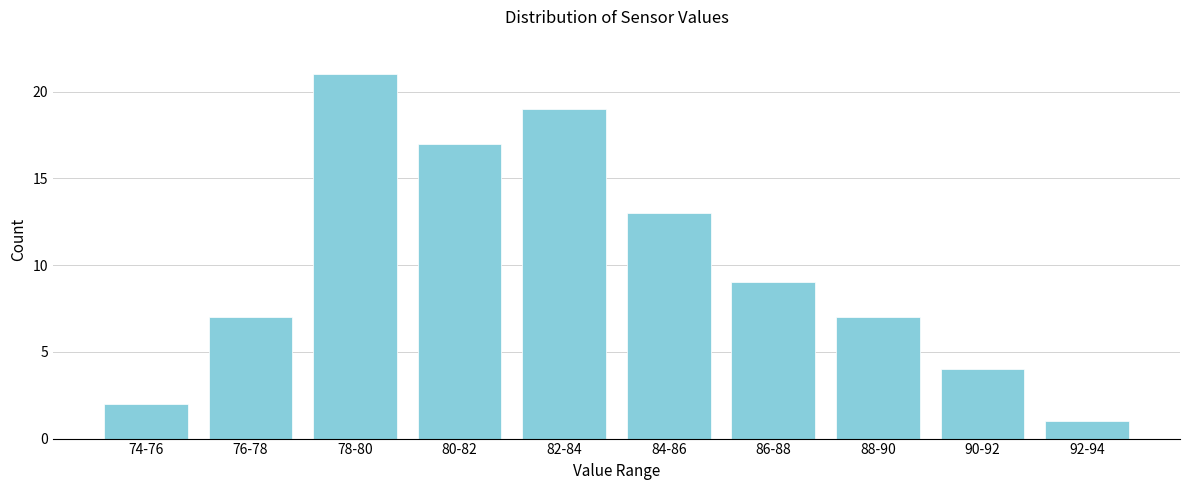

Reading left to right, extract all data points from this chart.

2	7	21	17	19	13	9	7	4	1